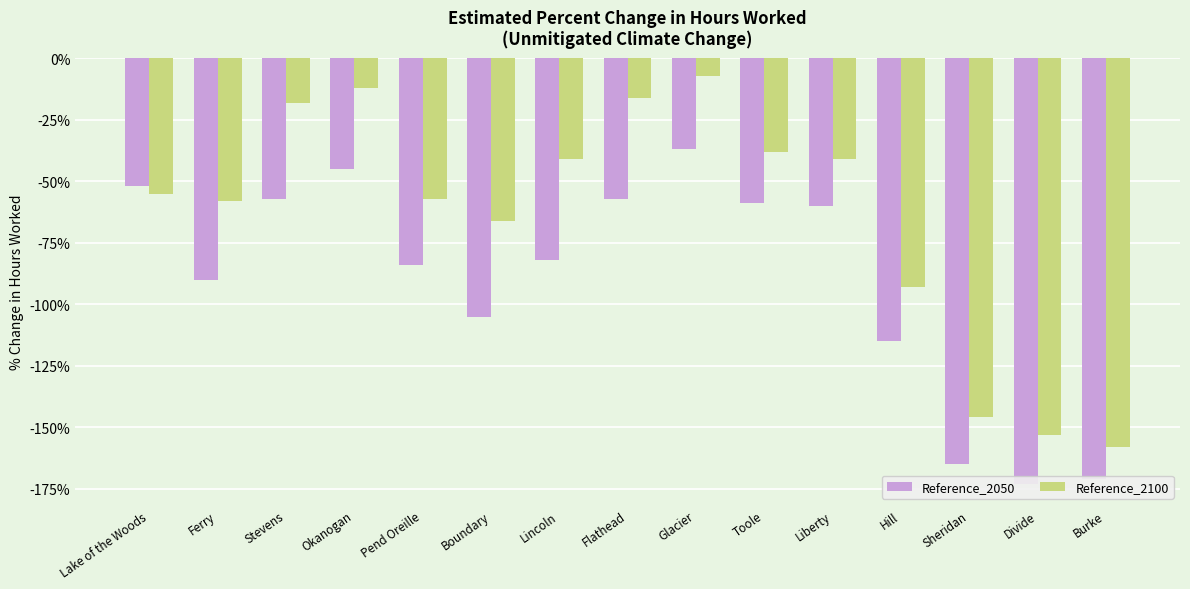

Reading left to right, extract all data points from this chart.

Reference_2050: -0.5	-0.9	-0.6	-0.5	-0.8	-1.1	-0.8	-0.6	-0.4	-0.6	-0.6	-1.1	-1.6	-1.7	-1.7
Reference_2100: -0.6	-0.6	-0.2	-0.1	-0.6	-0.7	-0.4	-0.2	-0.1	-0.4	-0.4	-0.9	-1.5	-1.5	-1.6